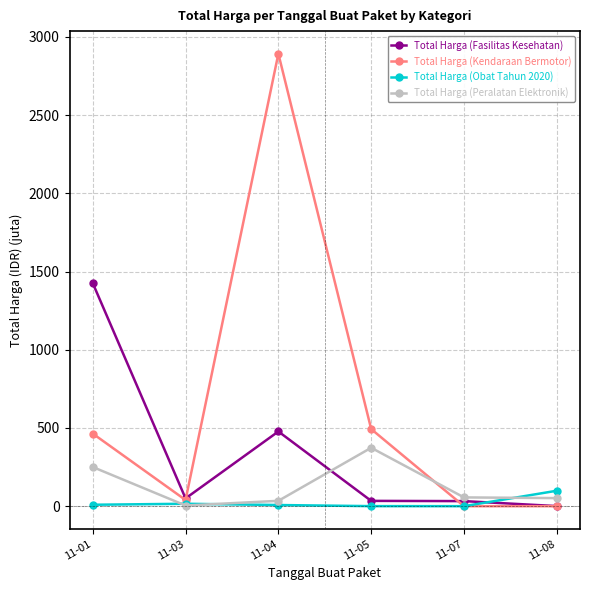

At which category is the sum across all series the highest?

11-04